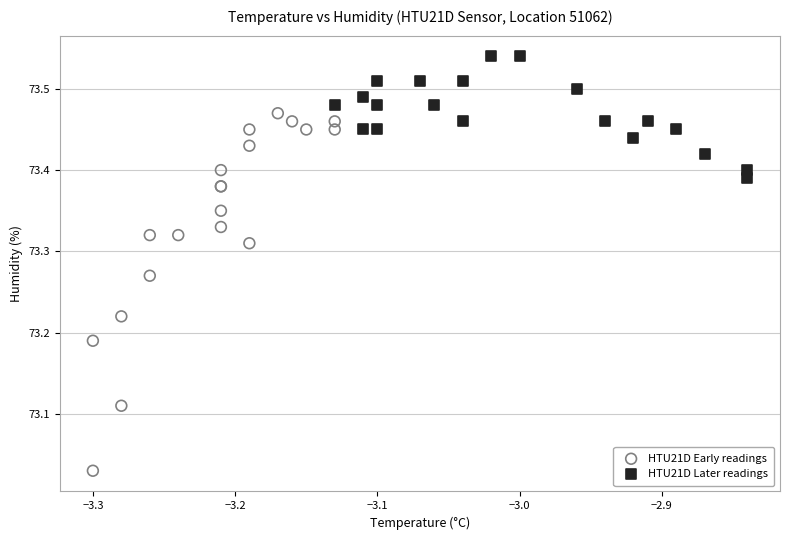

Which series reaches the minimum Y coordinate?

HTU21D Early readings